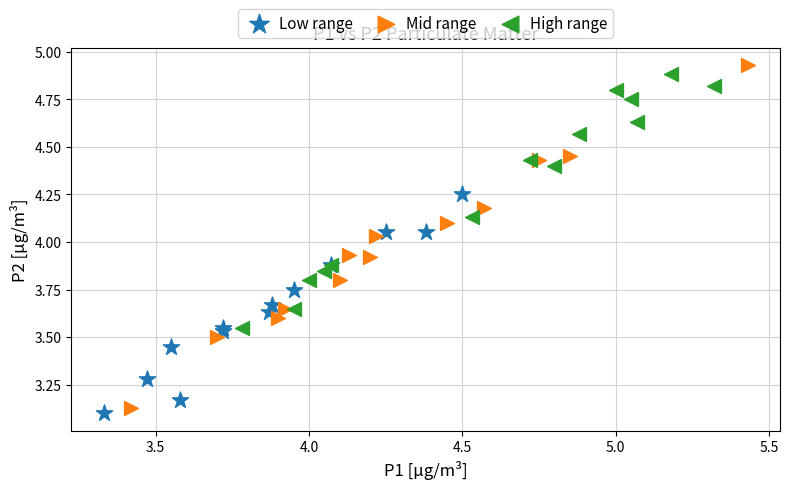

Which series has the widest spread of Y values?

Mid range